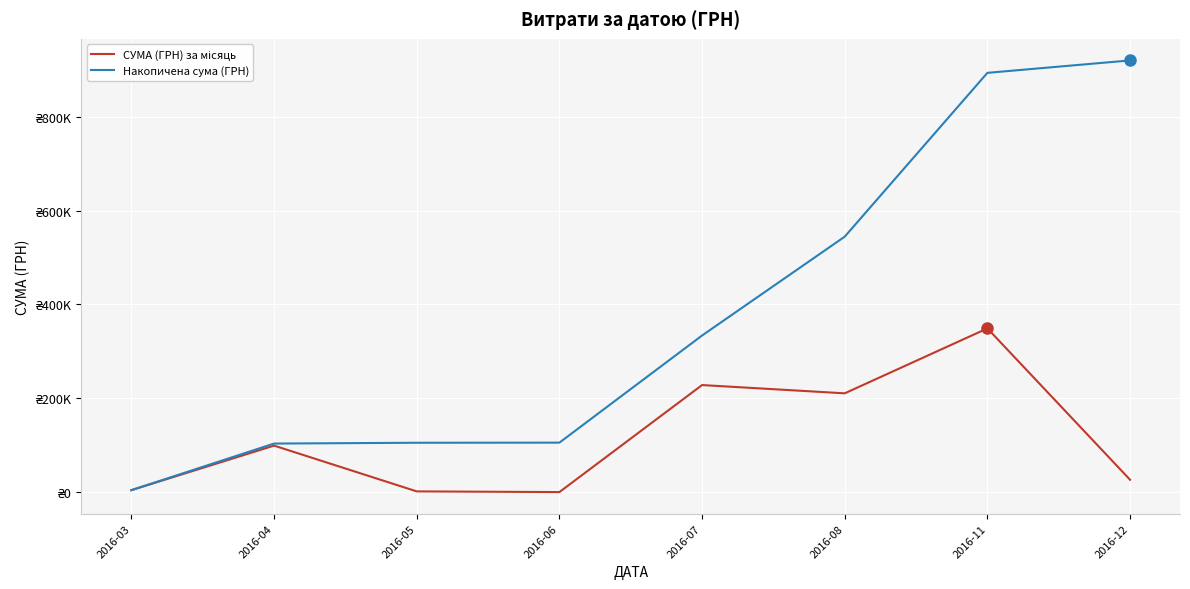

The Накопичена сума (ГРН) series shows 170208.4 at 2016-06. True or false?

False